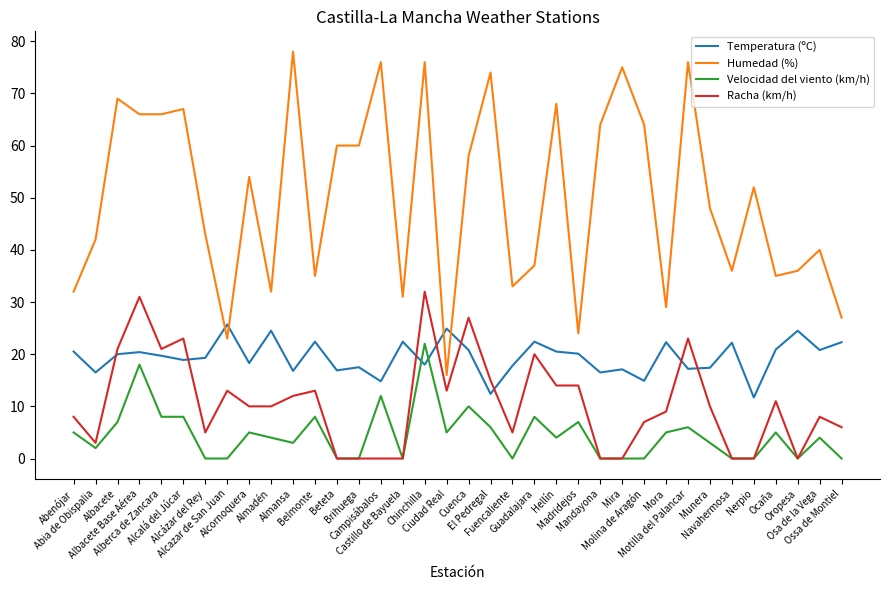

Is it true that Racha (km/h) equals 0.0 at Brihuega?

True